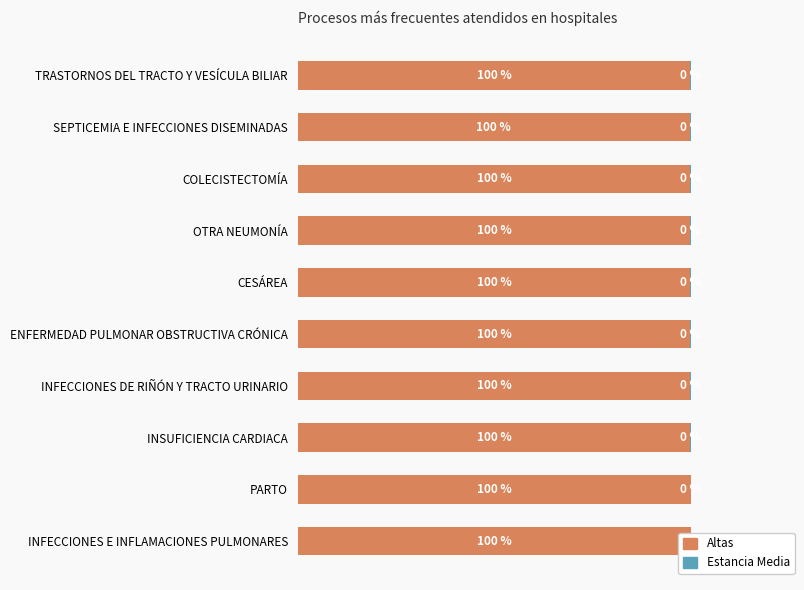

List the labels in order of Altas value, smallest first.

SEPTICEMIA E INFECCIONES DISEMINADAS, TRASTORNOS DEL TRACTO Y VESÍCULA BILIAR, OTRA NEUMONÍA, ENFERMEDAD PULMONAR OBSTRUCTIVA CRÓNICA, INFECCIONES DE RIÑÓN Y TRACTO URINARIO, CESÁREA, INSUFICIENCIA CARDIACA, COLECISTECTOMÍA, INFECCIONES E INFLAMACIONES PULMONARES, PARTO